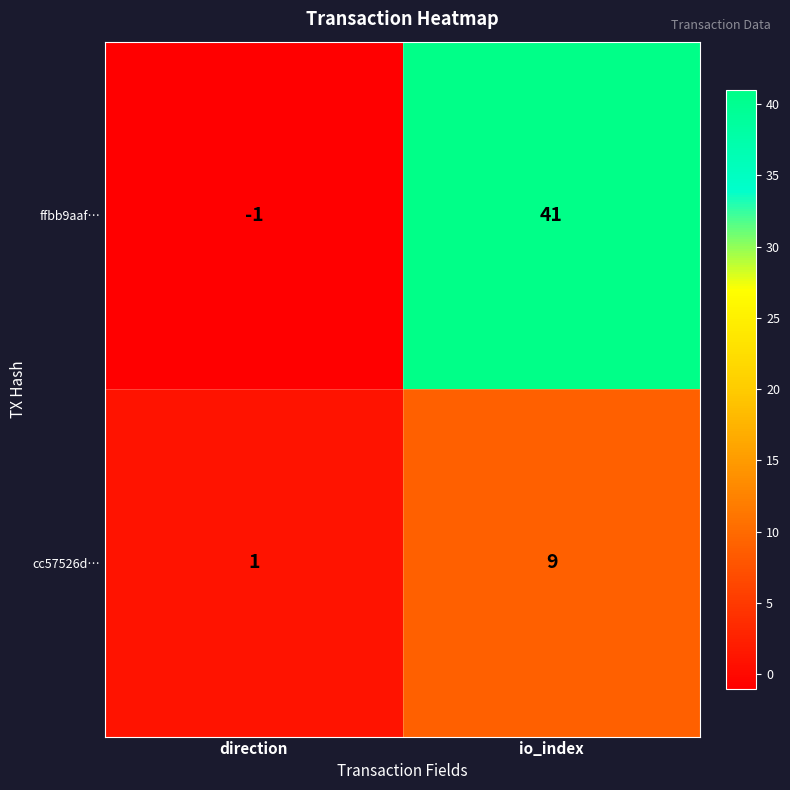

What is the difference between the highest and lowest values at direction?

2